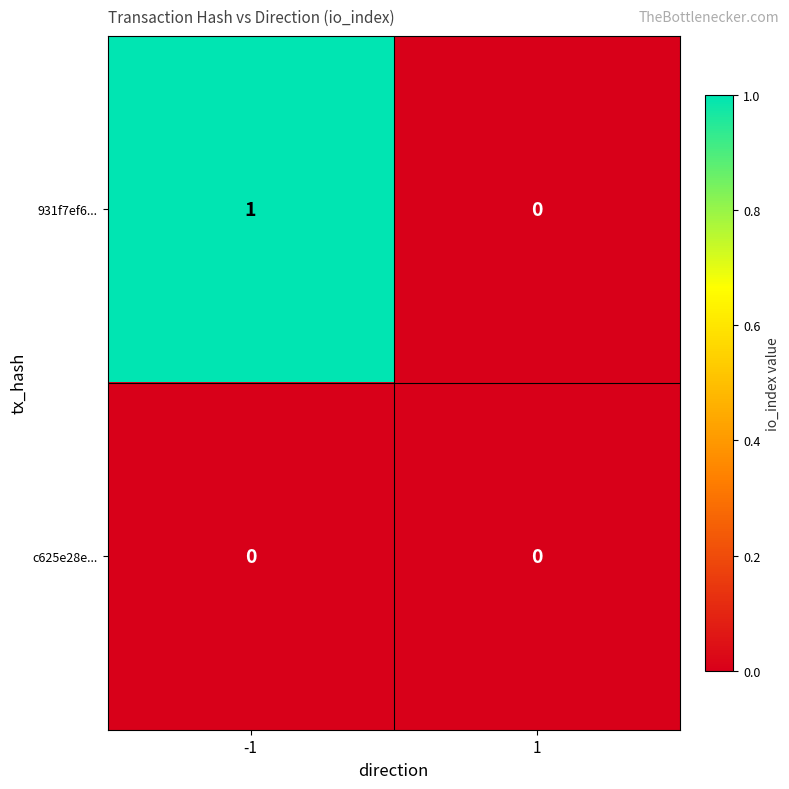

Which category has the highest value across all series?

-1